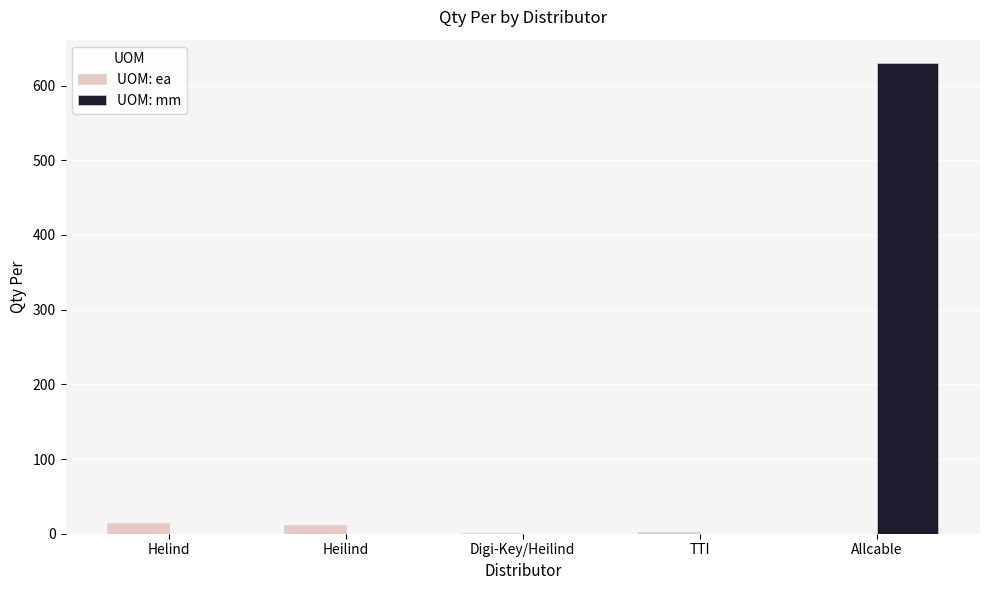

At which category is the sum across all series the highest?

Allcable